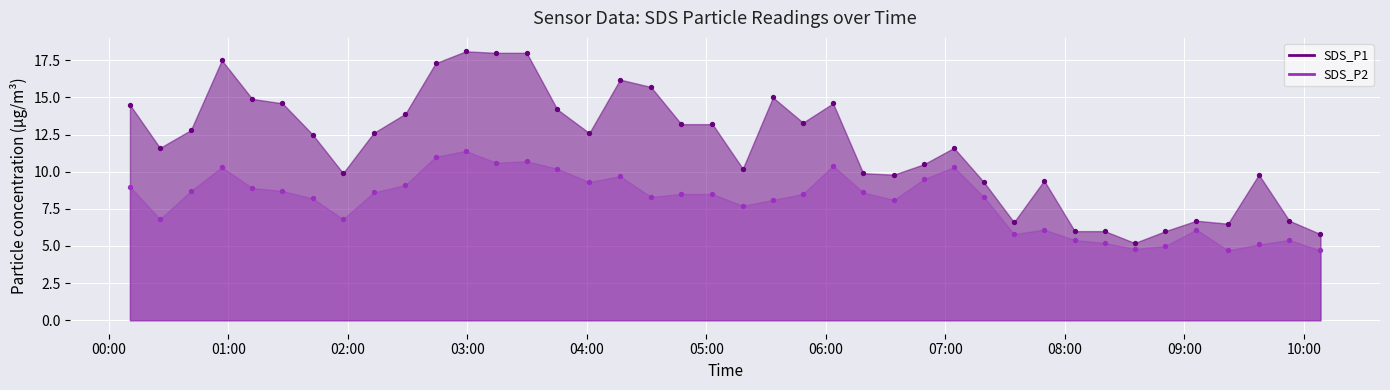

Which series has the largest Y range (max minus min)?

SDS_P1